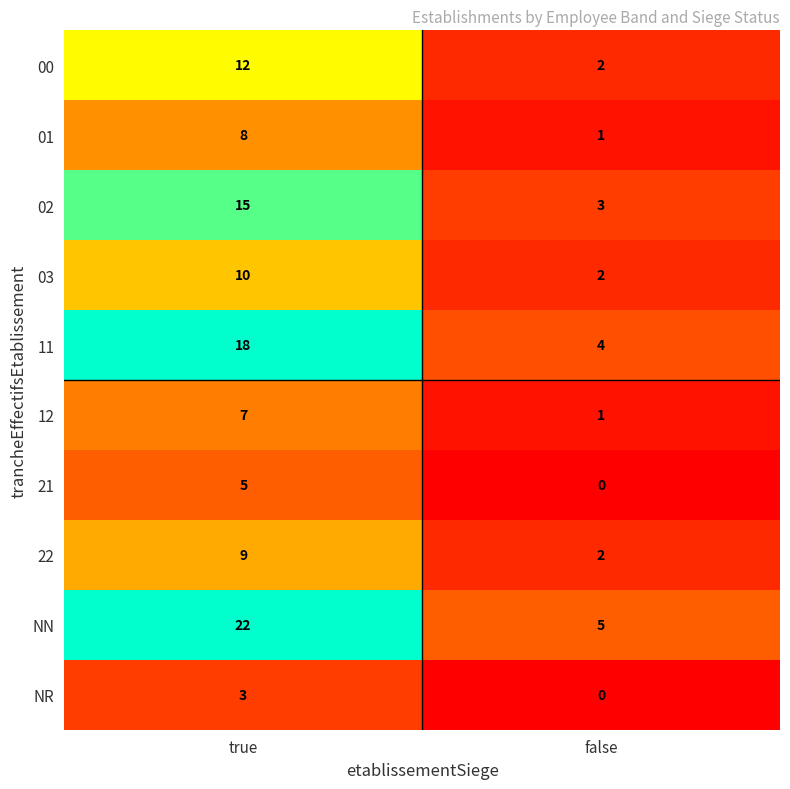

The 03 series shows 1 at false. True or false?

False